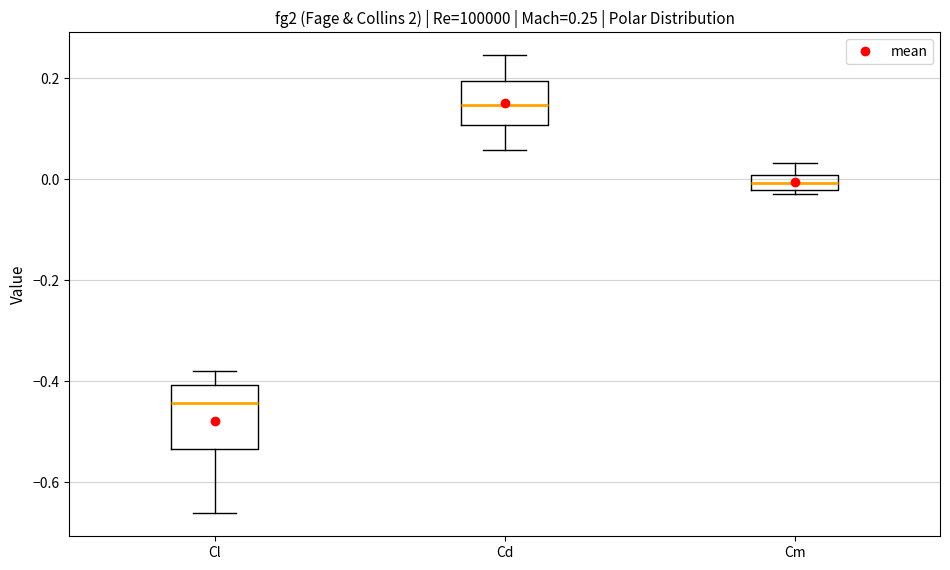

Comparing the boxes themselves (not the whiskers), which one is the tallest?

Cl